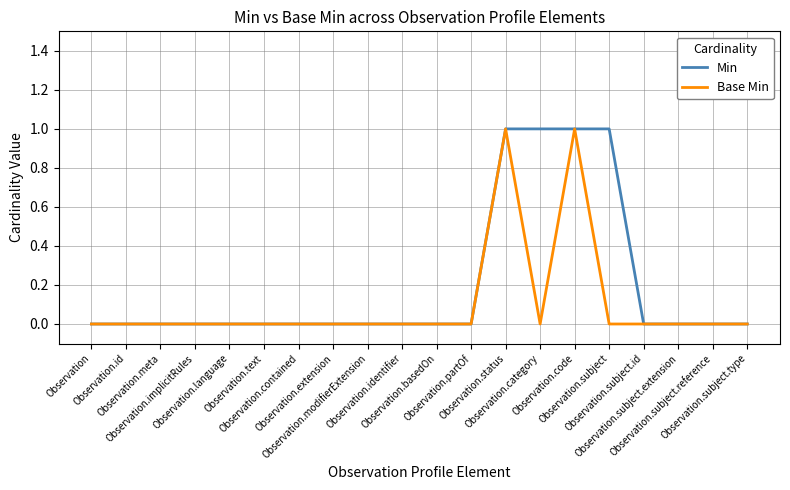

How many Min values are between 0 and 1?

20